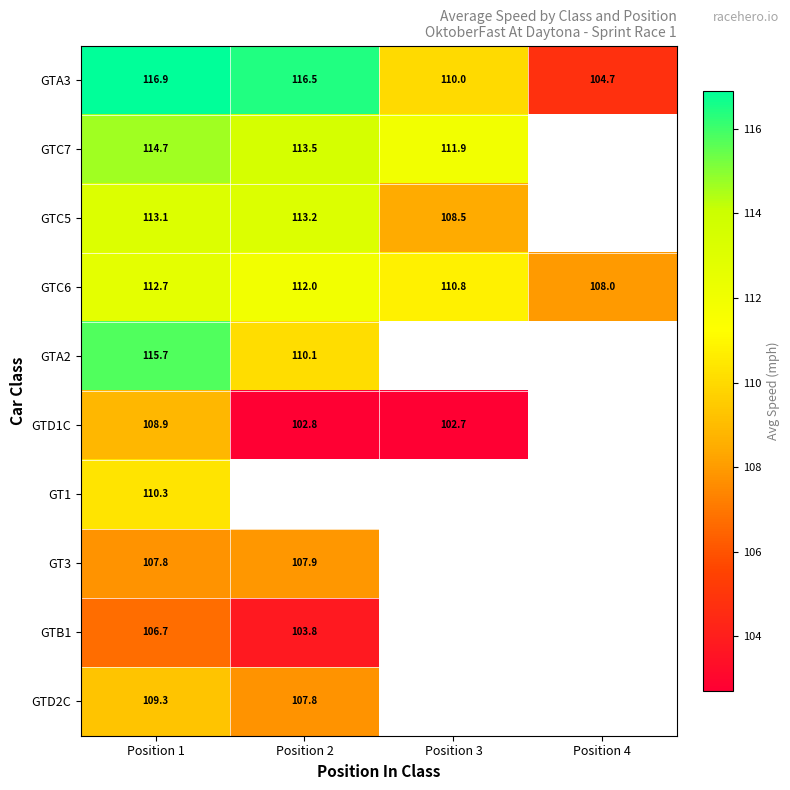

Count the number of data series in this chart.

10